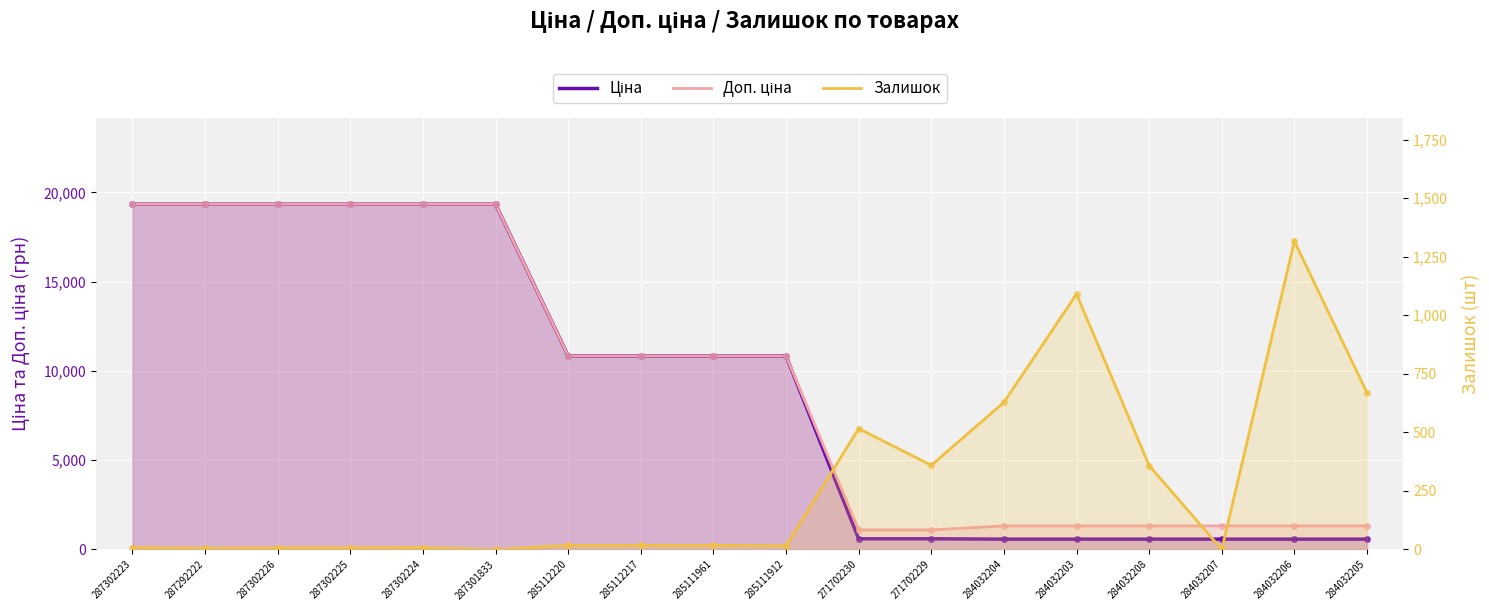

How many values in the Залишок series are below 17?

8